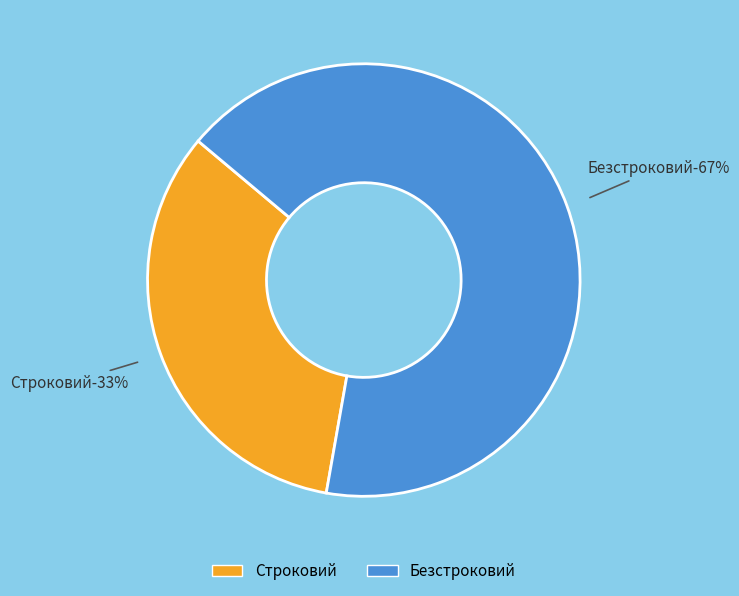

Count the number of slices in the pie.

2